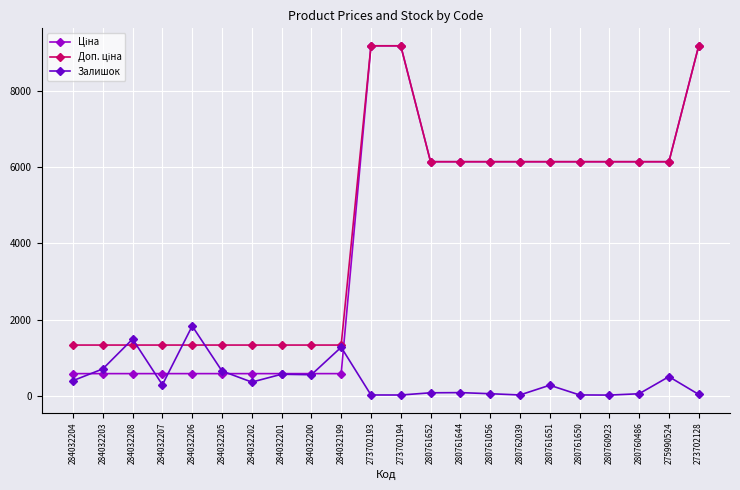

What is the difference between the highest and lowest values at 284032204?

934.3